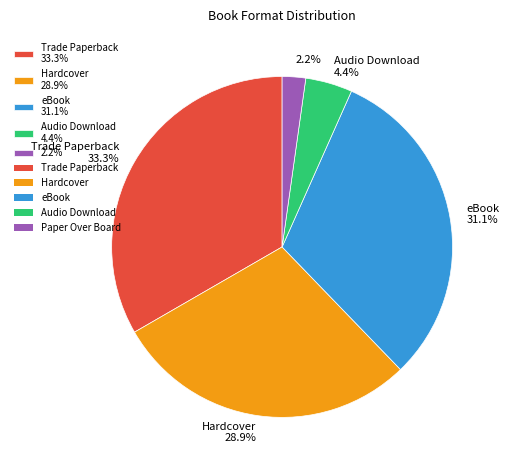

Which slice is the smallest?

2.2%